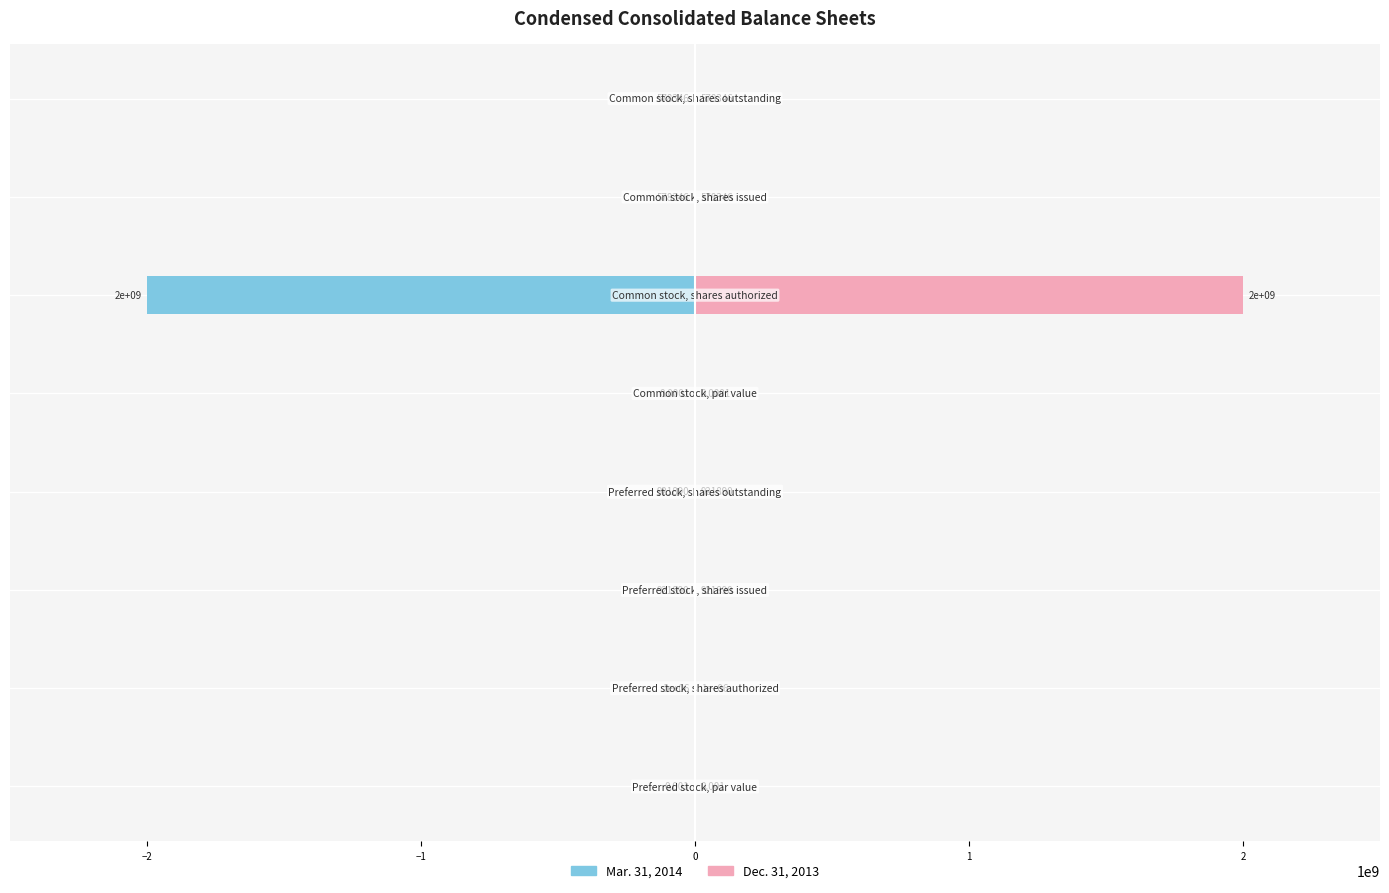

What is the greatest value displayed?

2000000000.0